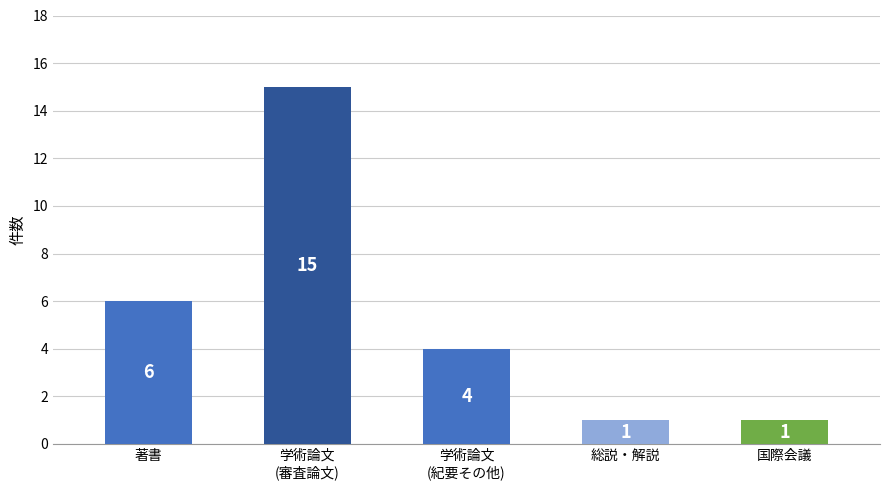

The chart shows a value of 3 at 著書. True or false?

False